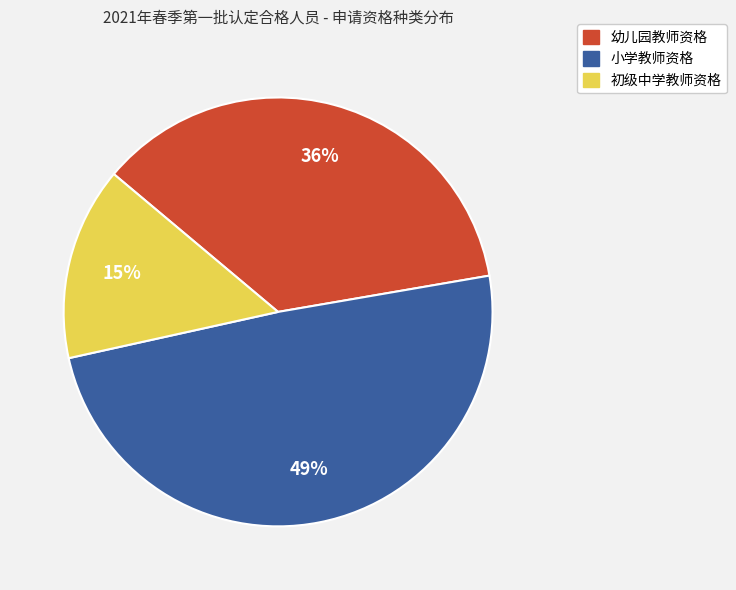

Is there any slice that represents more than half of the pie?

No